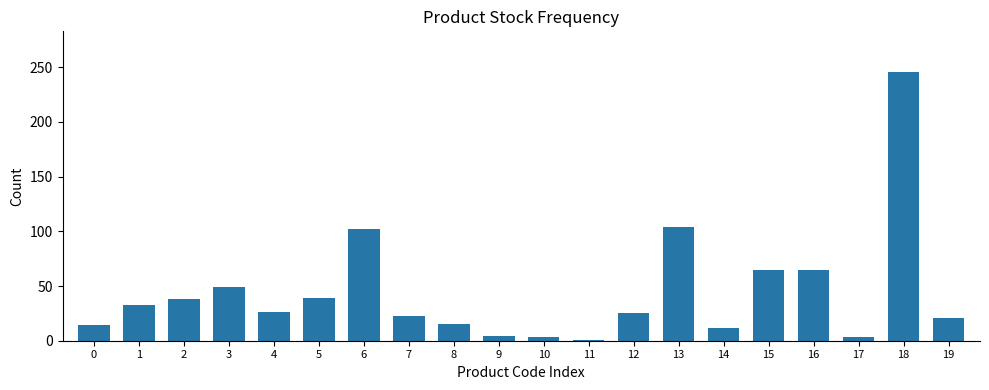

True or false: the data shows 4 at 9.

True